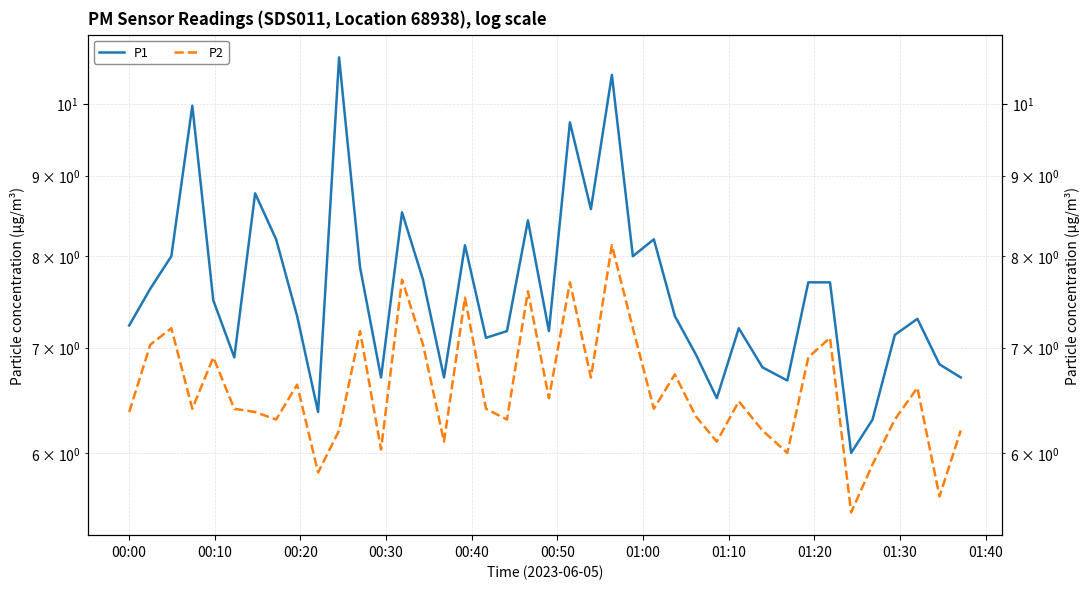

List the series in order of their overall mean, highest first.

P1, P2